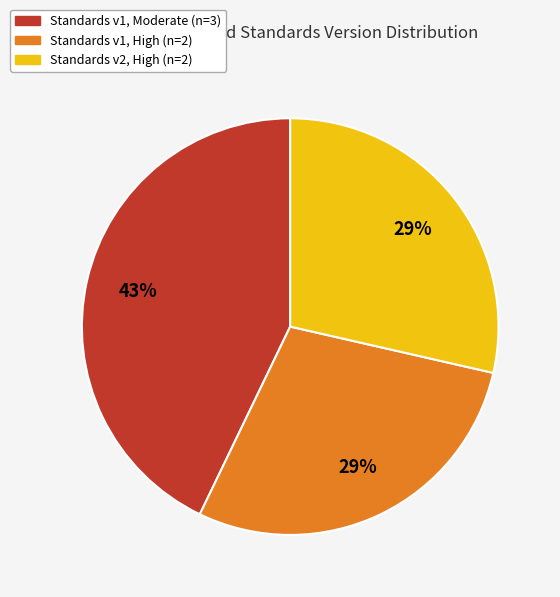

To the nearest percent, what is the average slice percentage?

33%